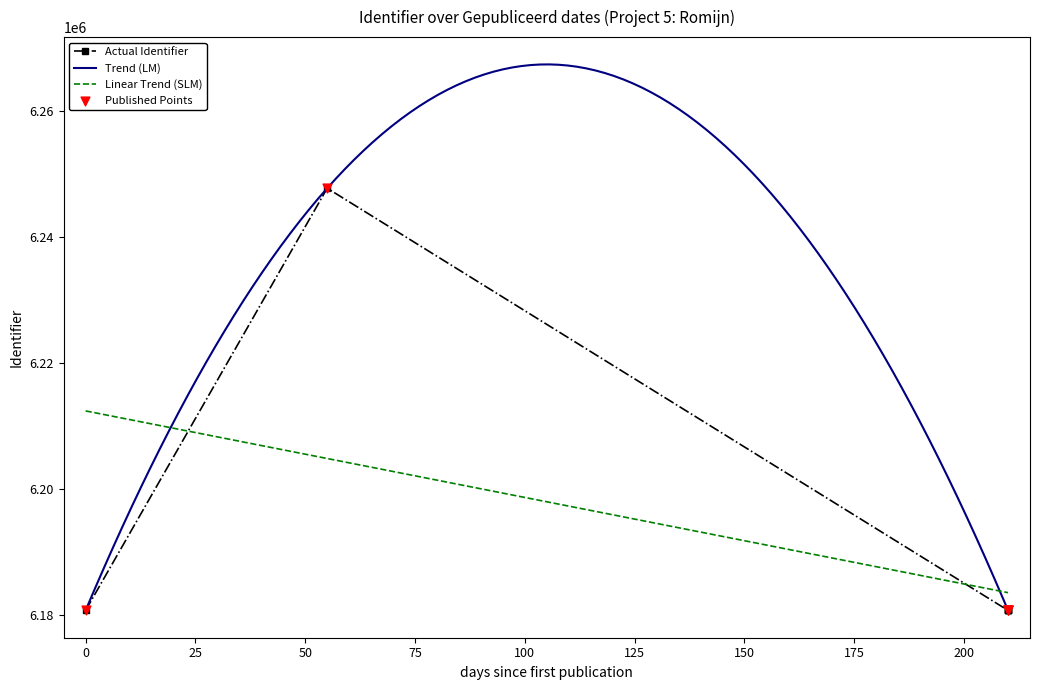

What is the ratio of the value at 2021-02-05 to the value at 2021-02-05?

1.0